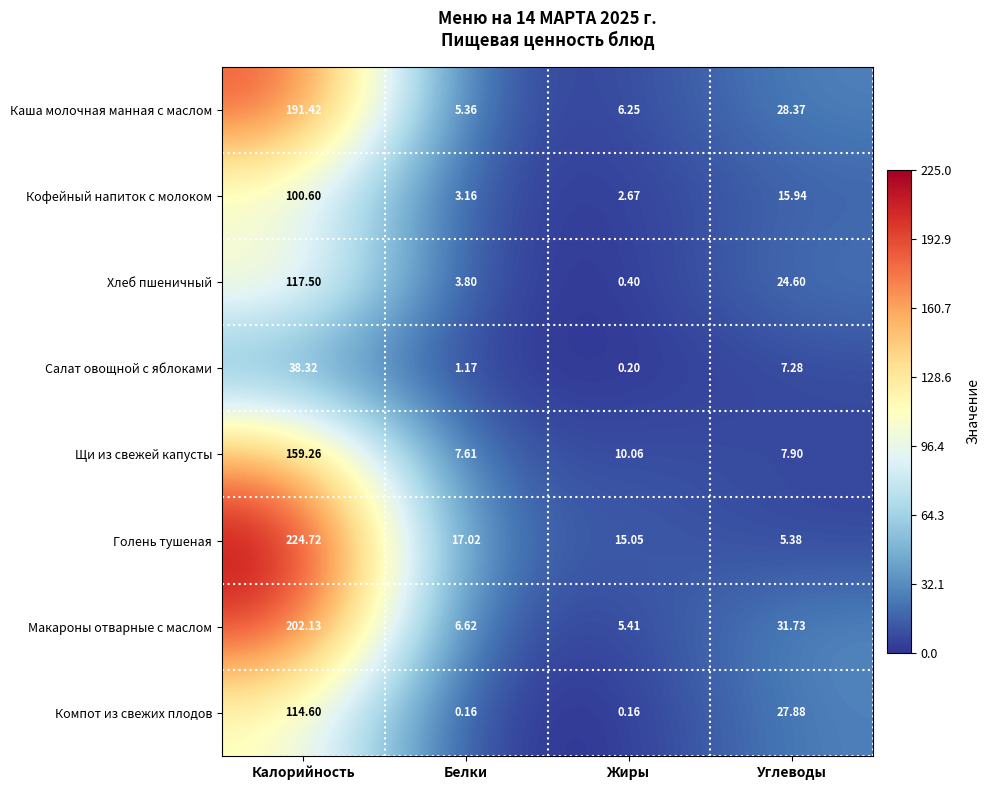

Is the value of Компот из свежих плодов at Белки greater than the value of Кофейный напиток с молоком at Белки?

No